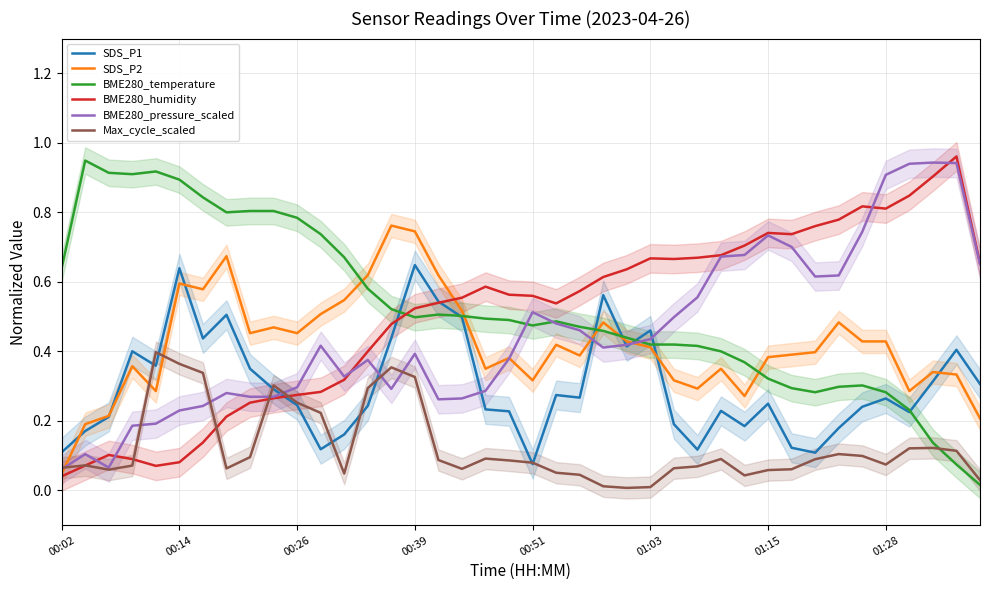

At how many categories does at least one series exceed 0?

40